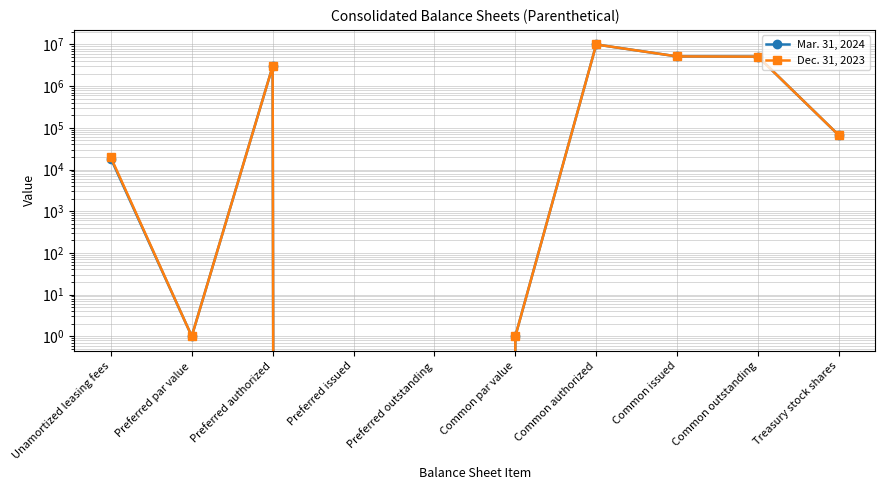

Rank the series by their average value, from highest to lowest.

Dec. 31, 2023, Mar. 31, 2024